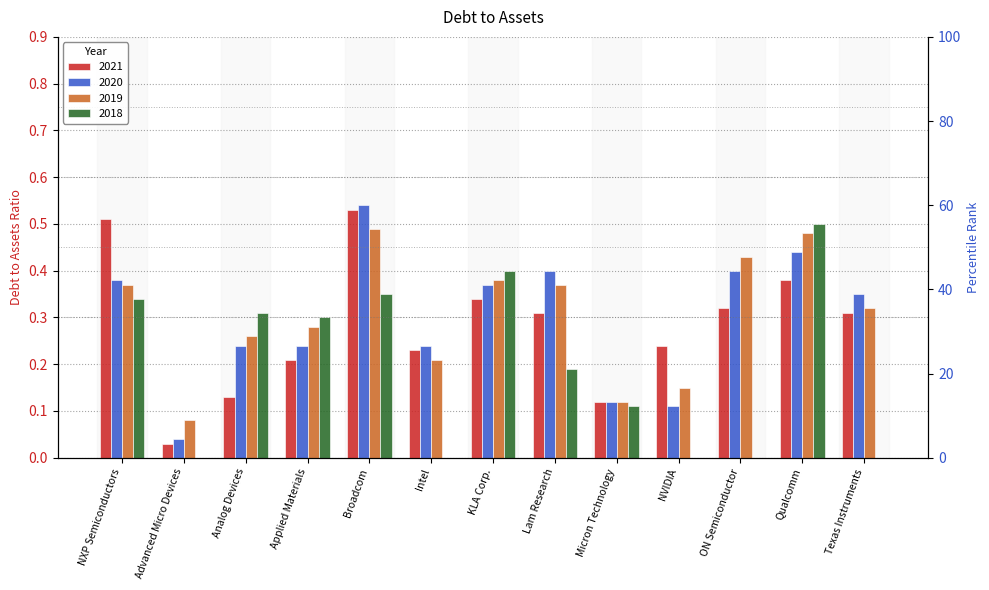

How many groups of bars are there?

13